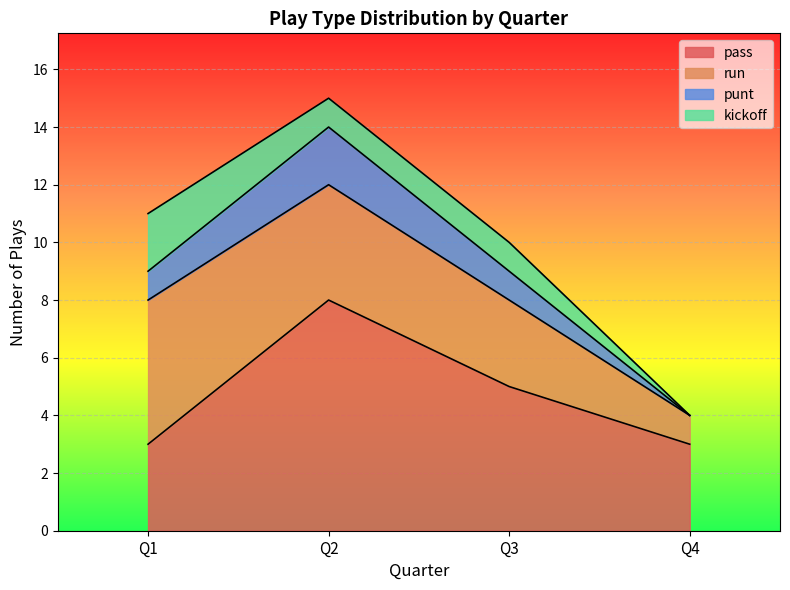

Which category has the highest value in the pass series?

Q2